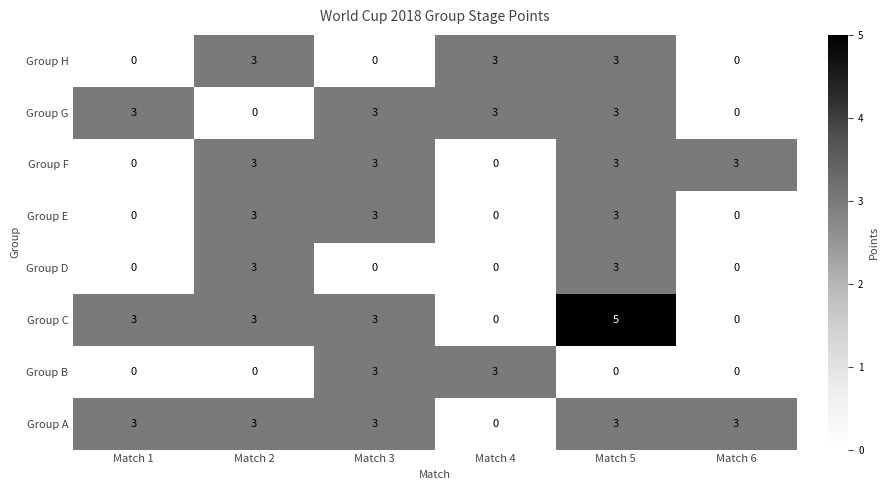

What is the total value across all series at Match 6?

6